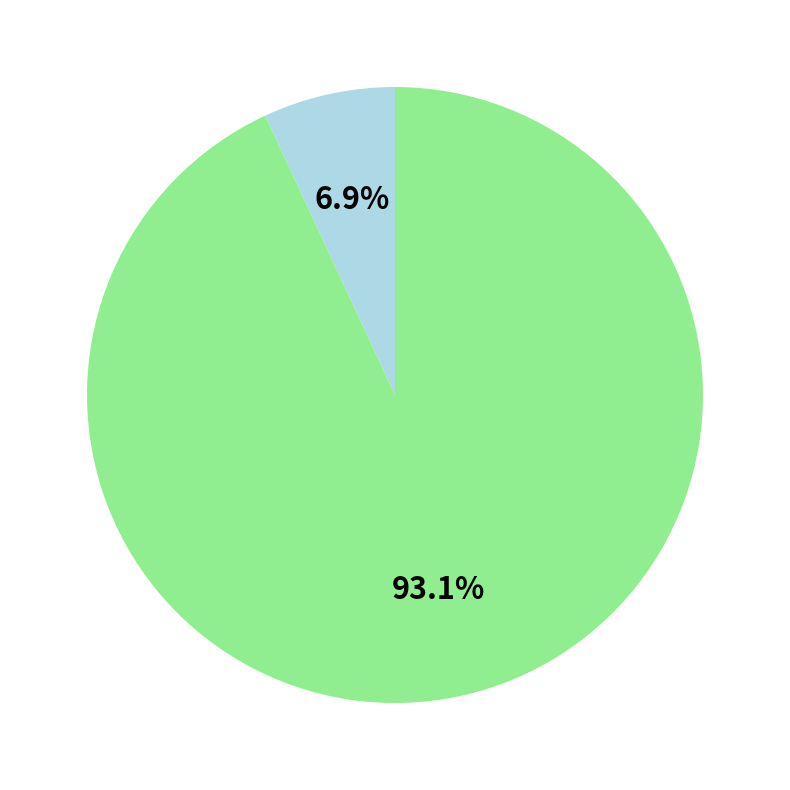

Is there a majority slice in this chart?

Yes